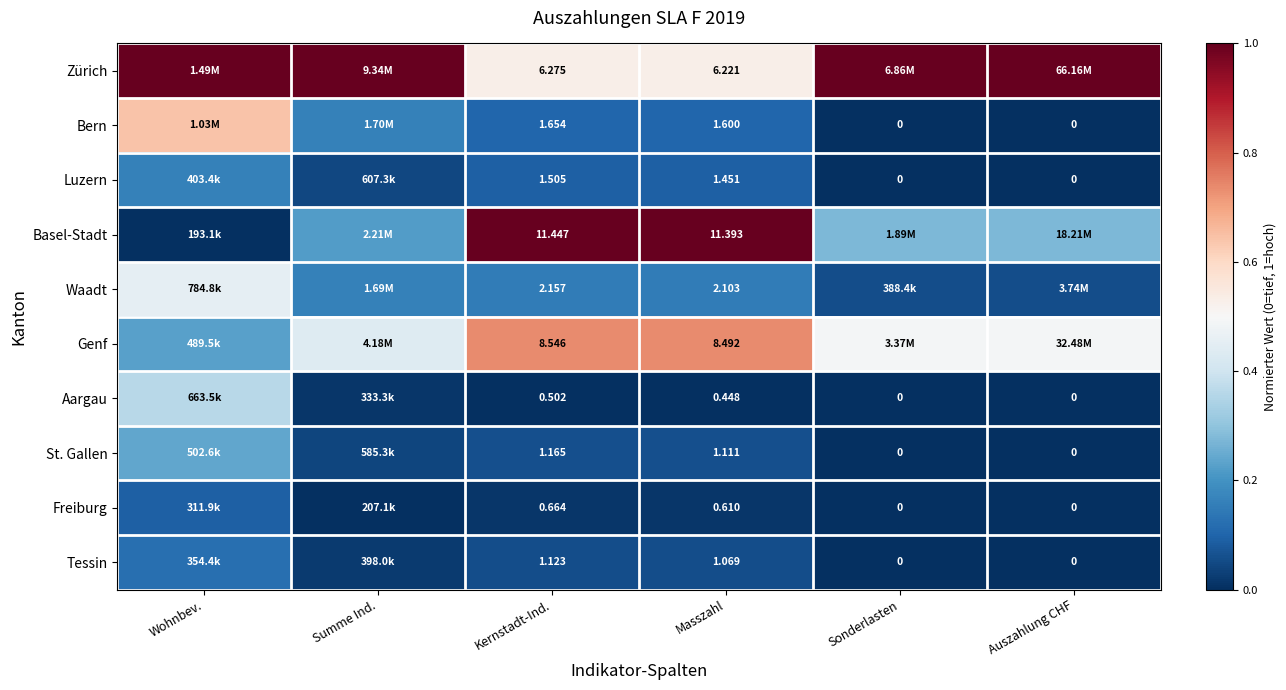

Count the number of data series in this chart.

10